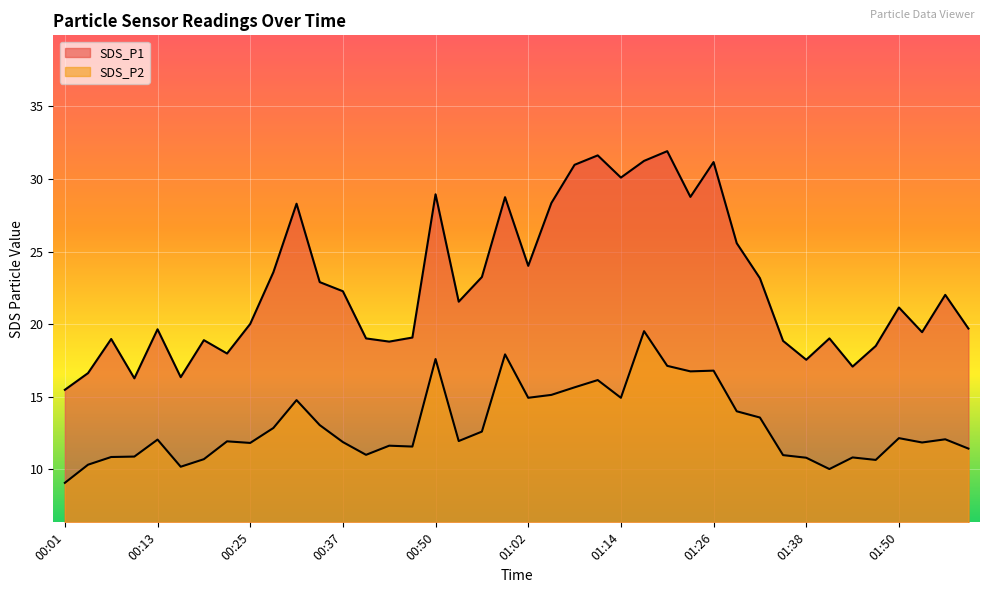

What is the value of the SDS_P2 point at the 3rd from the left?

10.8